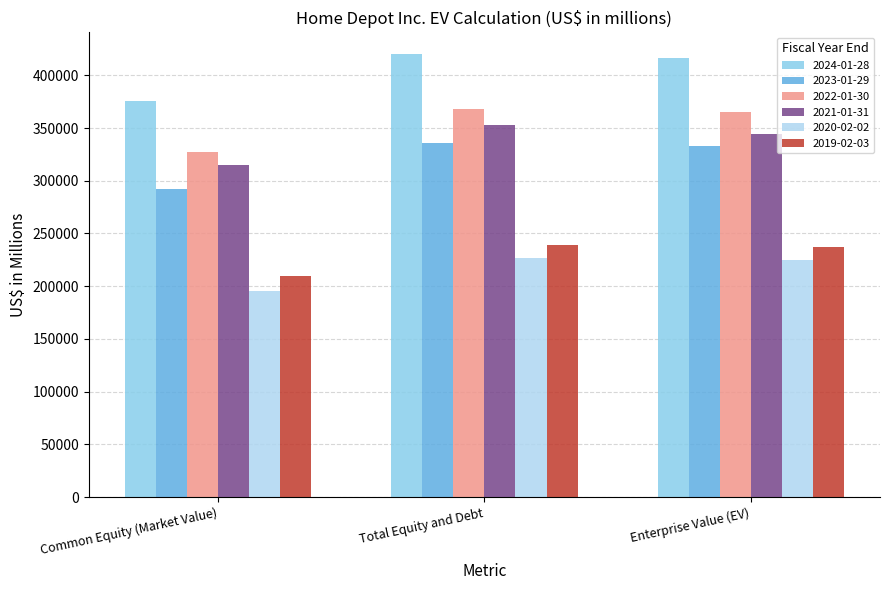

Reading left to right, transcribe all the data shown in this chart.

2024-01-28: Common Equity (Market Value)=375585	Total Equity and Debt=419696	Enterprise Value (EV)=415936
2023-01-29: Common Equity (Market Value)=292277	Total Equity and Debt=335470	Enterprise Value (EV)=332713
2022-01-30: Common Equity (Market Value)=327624	Total Equity and Debt=367710	Enterprise Value (EV)=365367
2021-01-31: Common Equity (Market Value)=315312	Total Equity and Debt=352550	Enterprise Value (EV)=344655
2020-02-02: Common Equity (Market Value)=195345	Total Equity and Debt=226828	Enterprise Value (EV)=224695
2019-02-03: Common Equity (Market Value)=209808	Total Equity and Debt=239010	Enterprise Value (EV)=237232